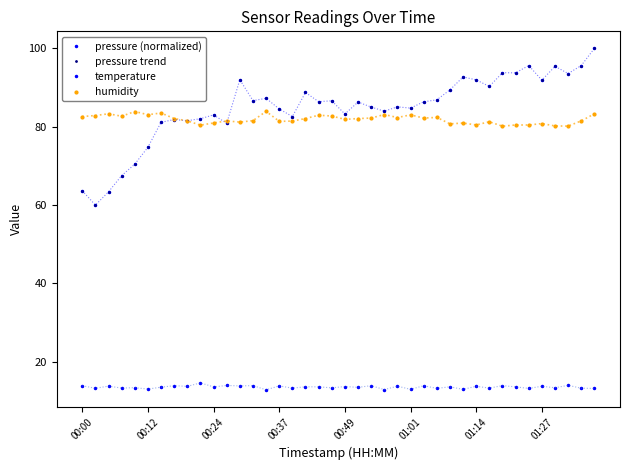

Does the chart have visible grid lines?

No